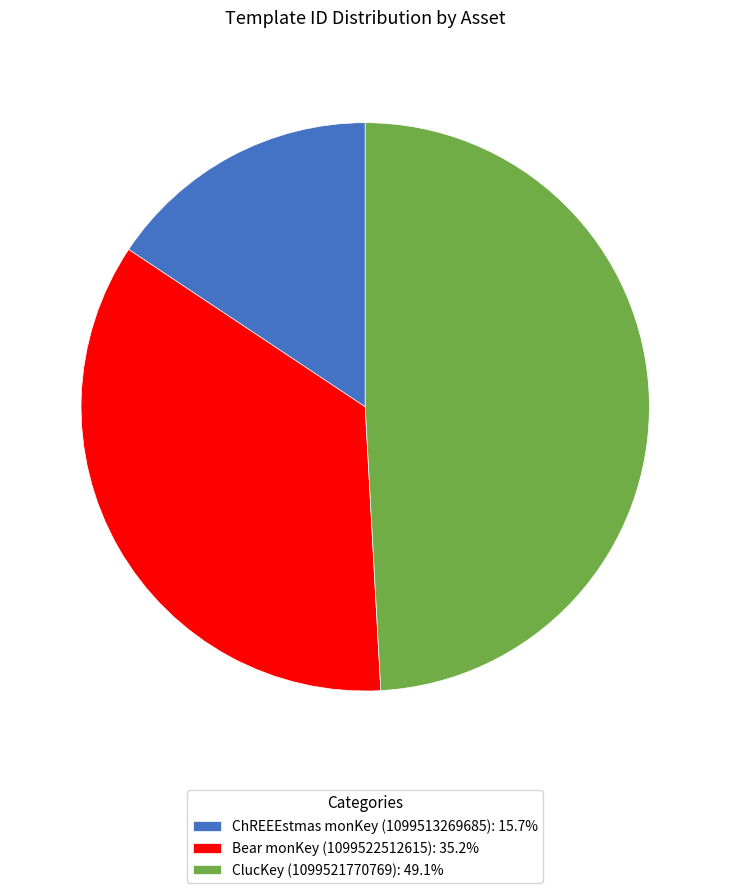

True or false: Bear monKey (1099522512615) accounts for 49% of the total.

False